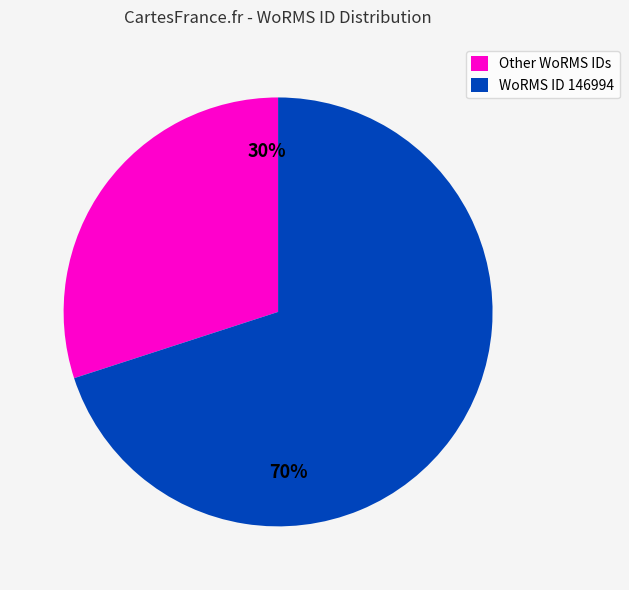

To the nearest percent, what is the average slice percentage?

50%